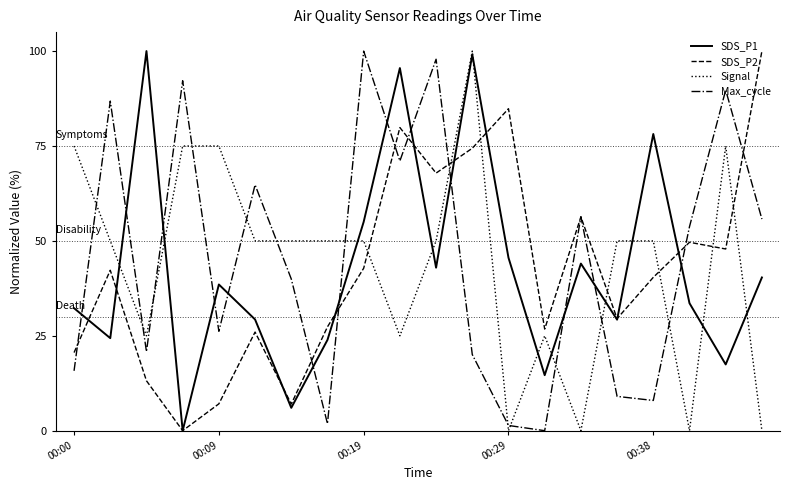

True or false: SDS_P2 and Signal intersect in this chart.

True